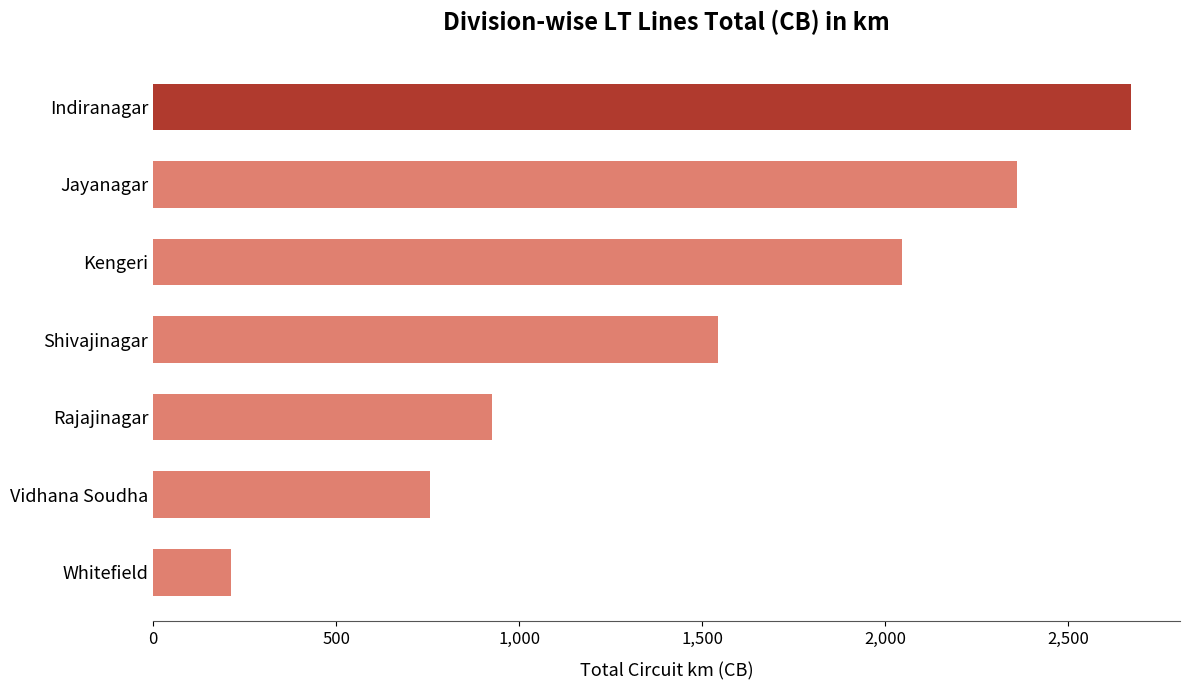

How many bars are there in total?

7